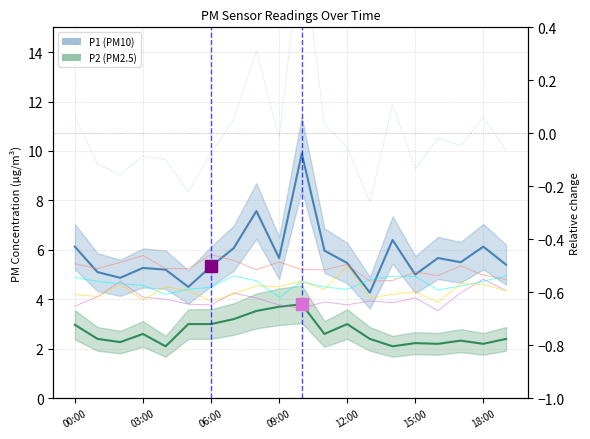

Reading left to right, what are all the values shown in this chart?

P1 (PM10): 6.1	5.1	4.9	5.3	5.2	4.5	5.3	6.1	7.6	5.7	9.9	6.0	5.5	4.3	6.4	5.0	5.7	5.5	6.1	5.4
P2 (PM2.5): 3.0	2.4	2.3	2.6	2.1	3.0	3.0	3.2	3.5	3.7	3.8	2.6	3.0	2.4	2.1	2.2	2.2	2.3	2.2	2.4